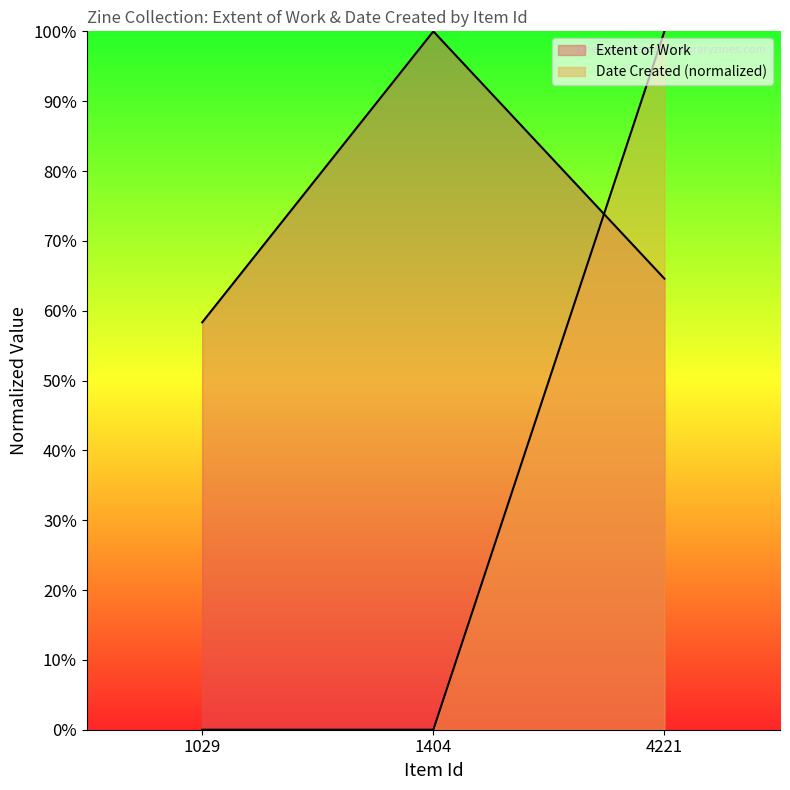

The Extent of Work series shows 23.8 at 4221. True or false?

False